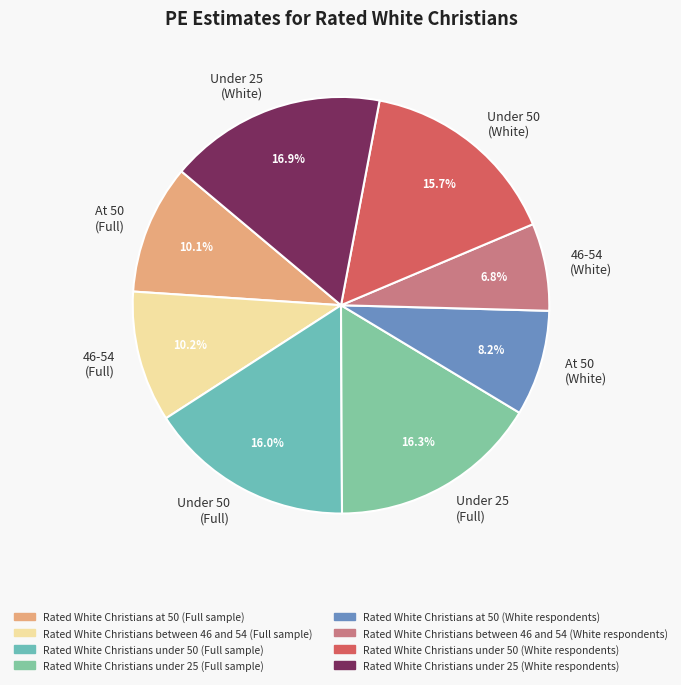

Between Under 50 (Full) and 46-54 (Full), which is larger?

Under 50 (Full)